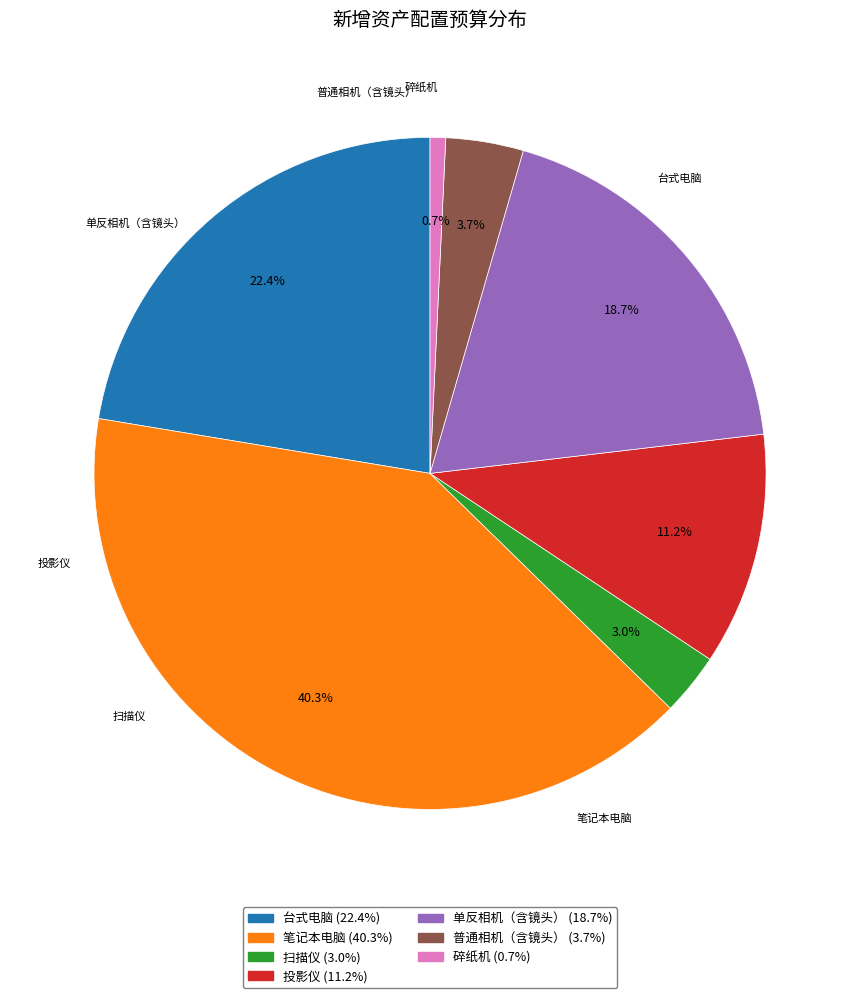

To the nearest percent, what portion does 普通相机（含镜头） represent?

4%